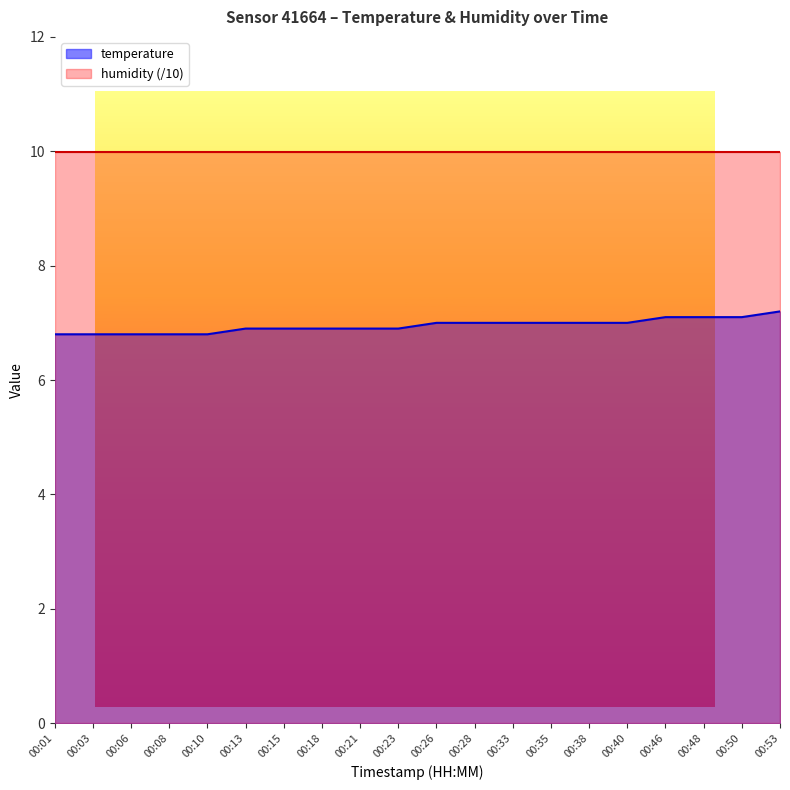

Count the number of values greater than 7.

4